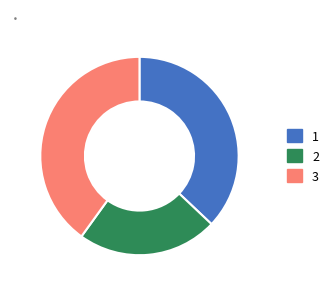

The 1 slice represents 25% of the pie. True or false?

False